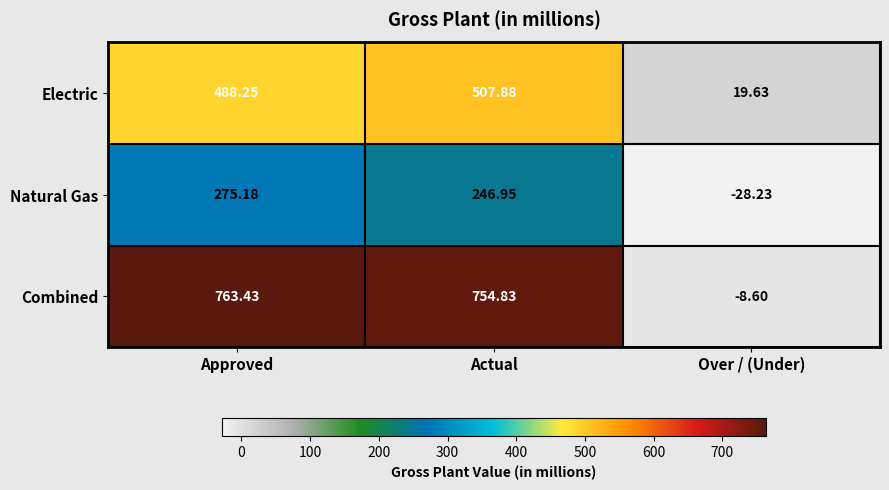

Where does the Natural Gas series first go above 246?

Approved